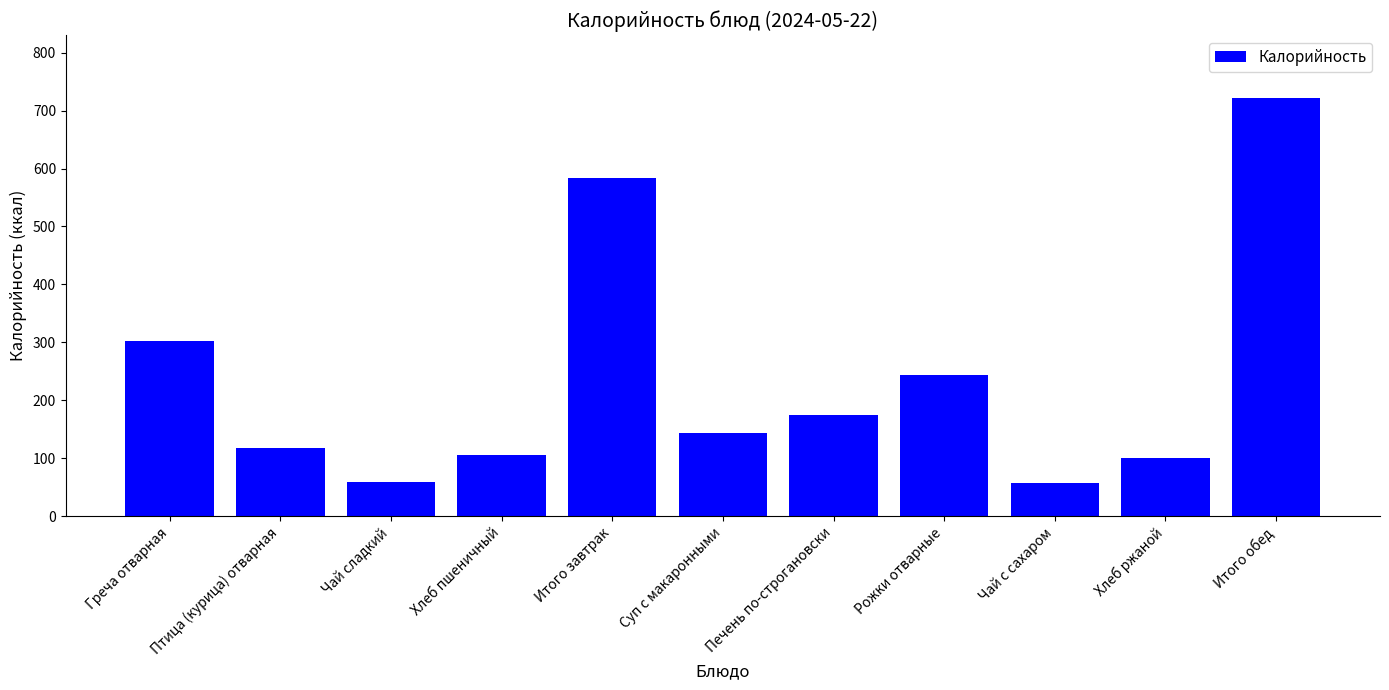

The chart shows a value of 583.5 at Итого завтрак. True or false?

True